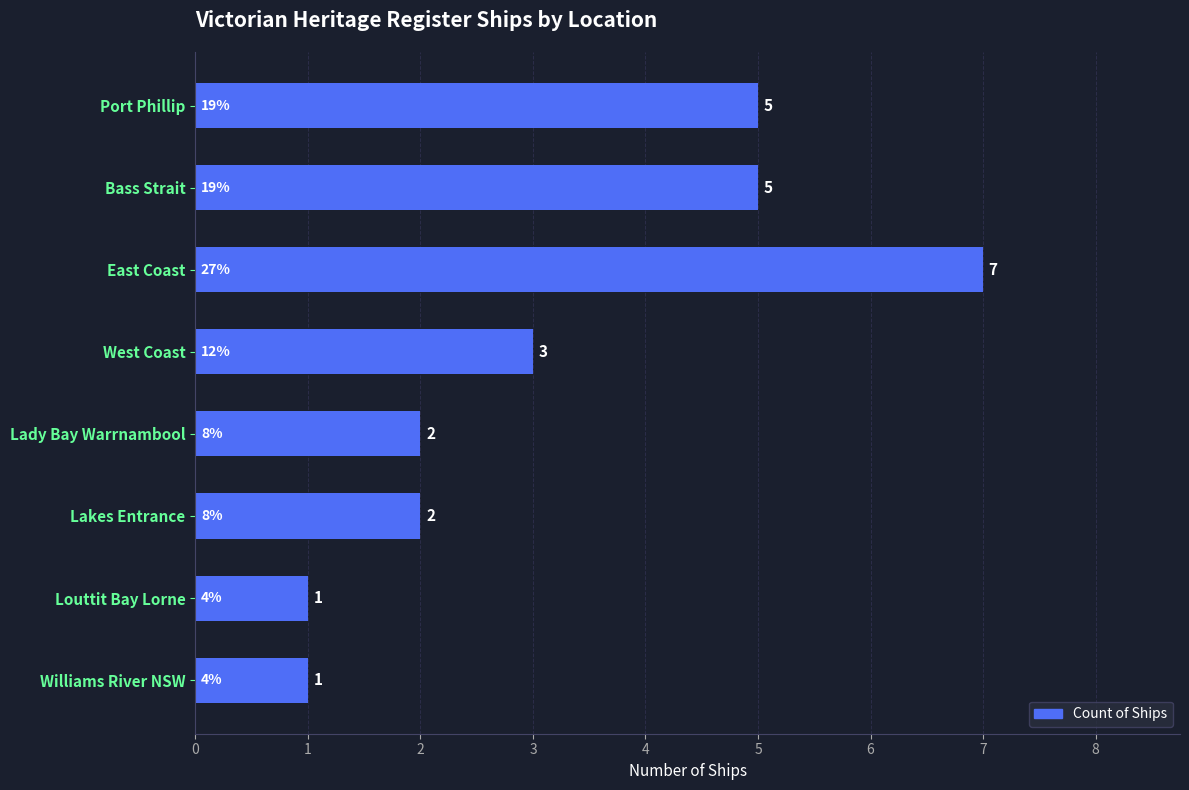

What is the average value?

3